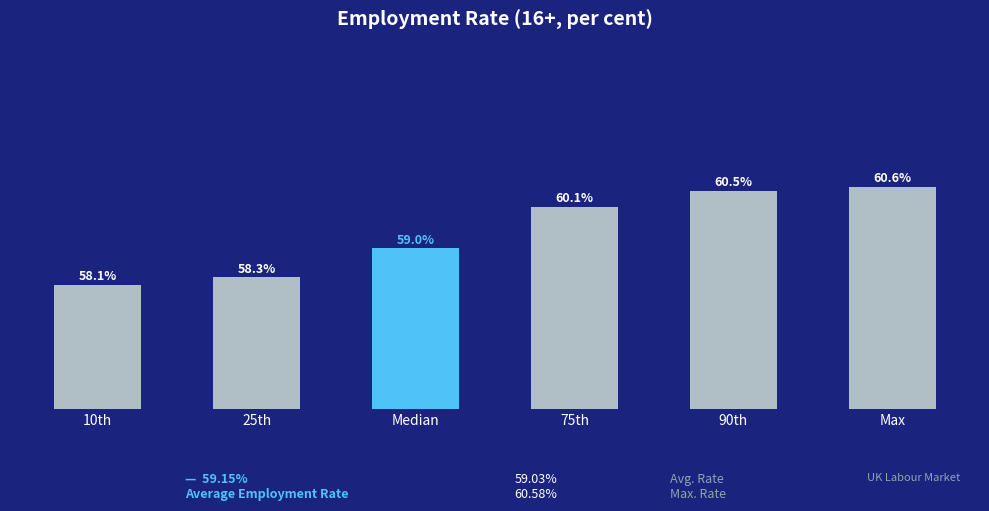

List the labels in order of value, largest first.

Max, 90th, 75th, Median, 25th, 10th